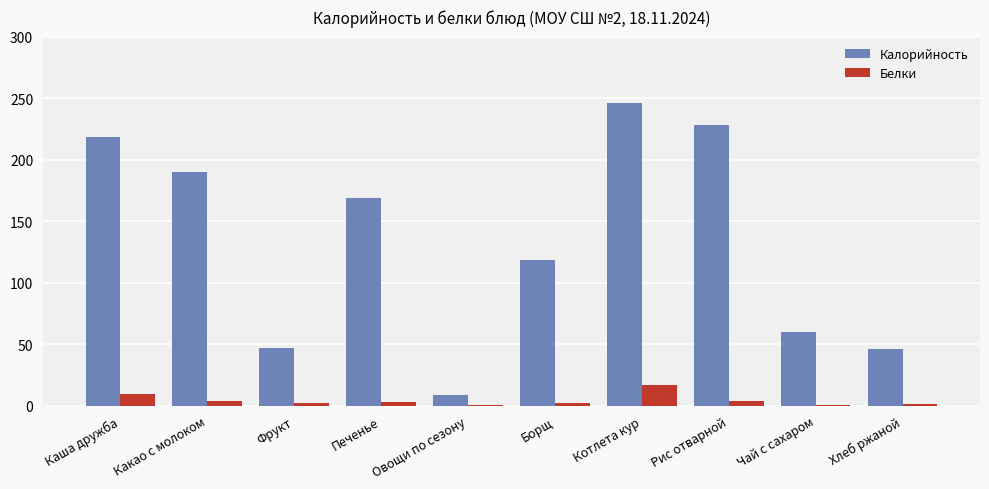

Is it true that Калорийность equals 157.3 at Рис отварной?

False